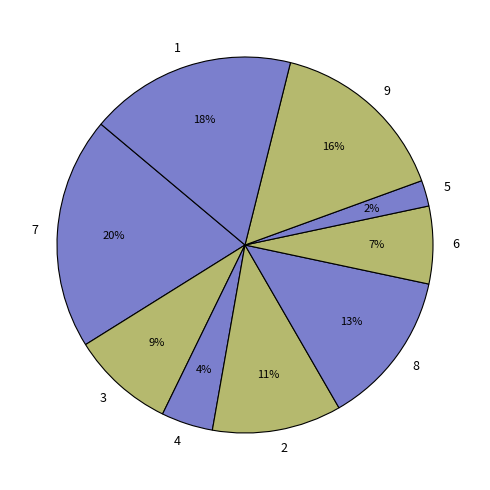

How many slices are in this pie chart?

9